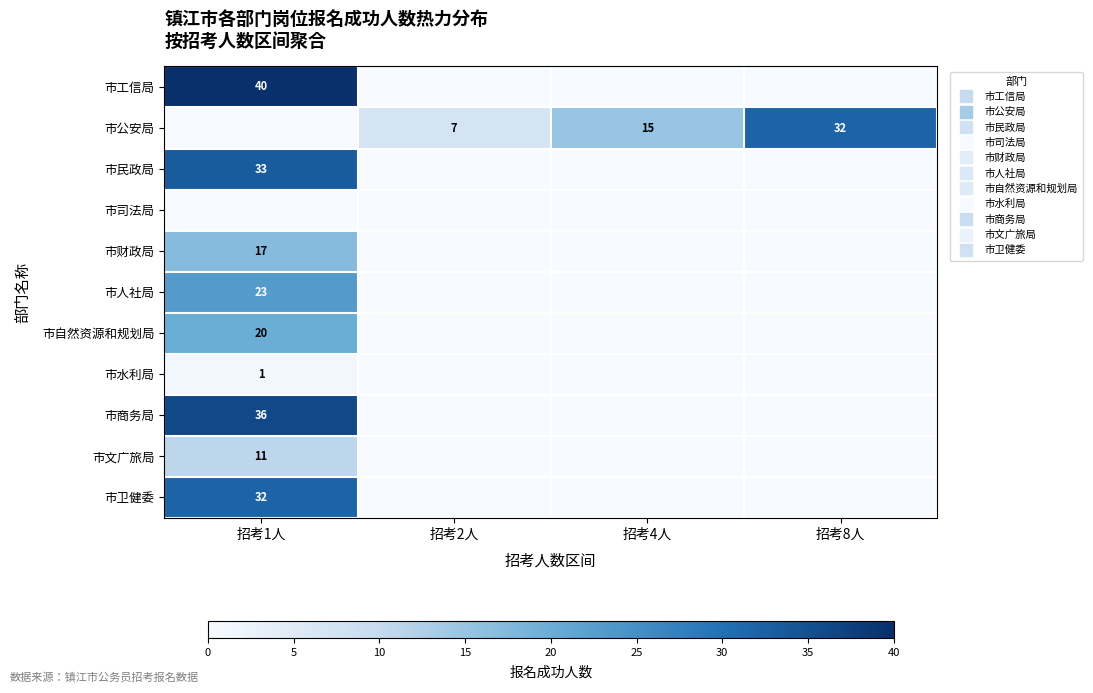

The value of 市民政局 at 招考4人 is -21. True or false?

False